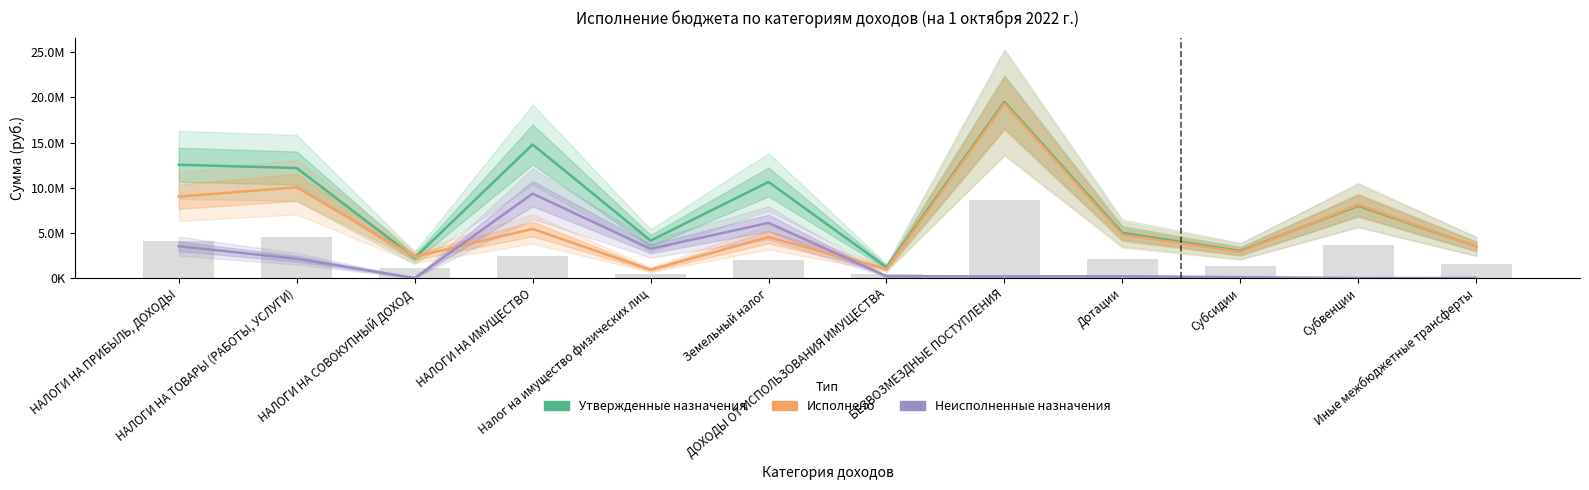

What is the difference between the second highest and second lowest values in the Утвержденные назначения series?

12558000.0